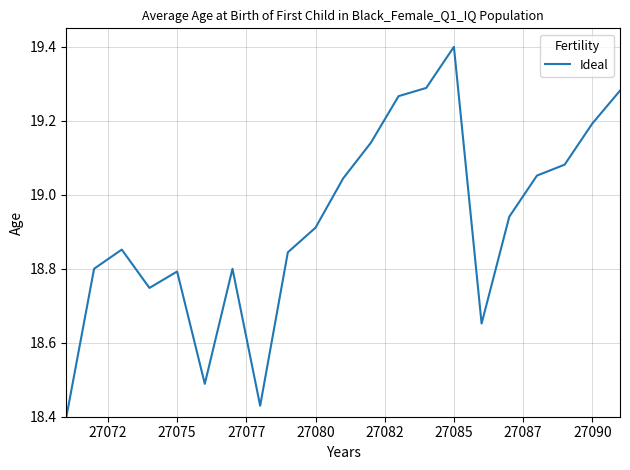

What is the greatest value displayed?

19.4